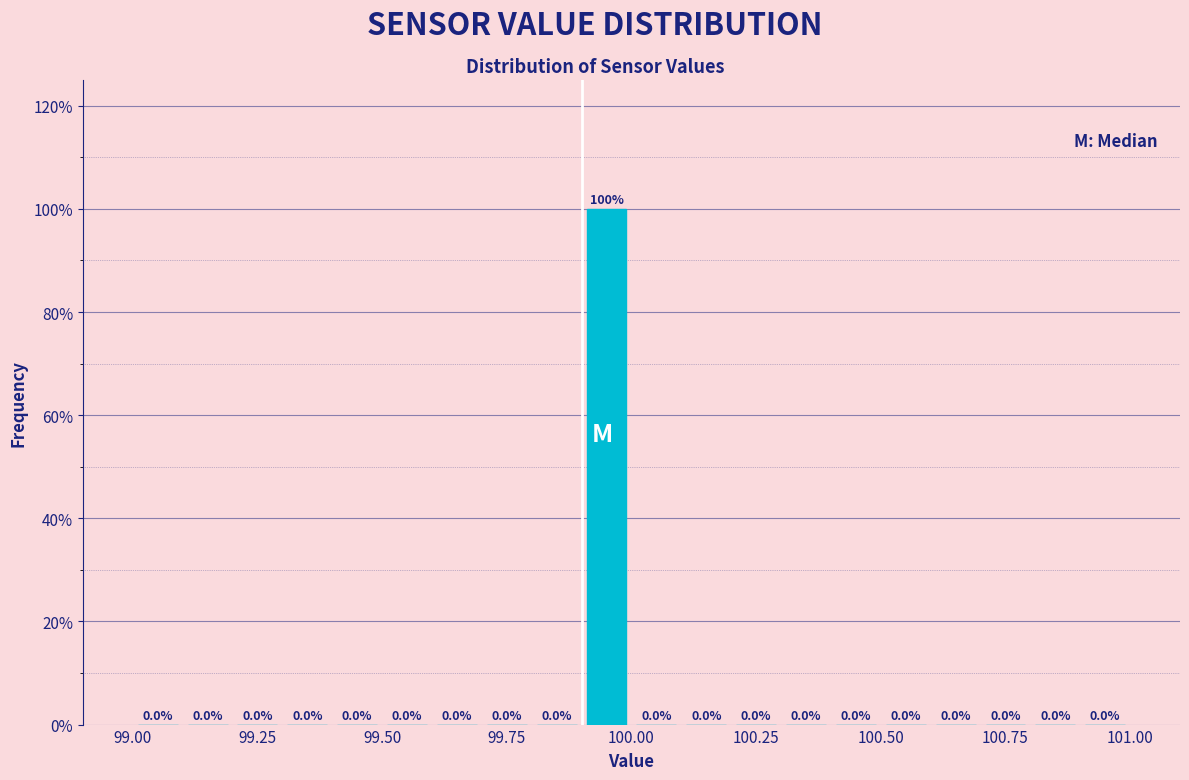

Around what value on the x-axis is the tallest bar? Give the approximate position of its centre, as read against the axis.

99.95